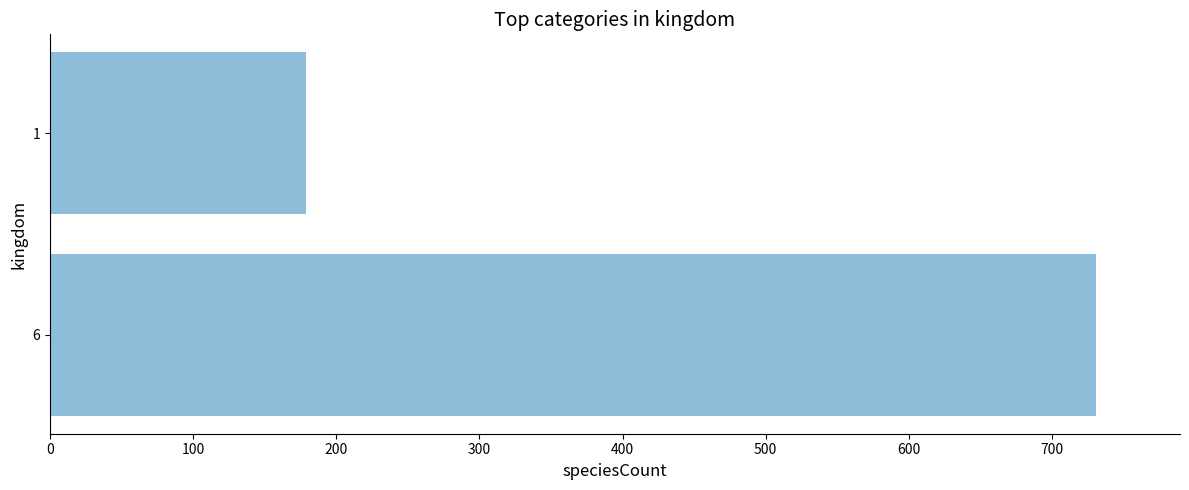

What is the sum of all values?

910